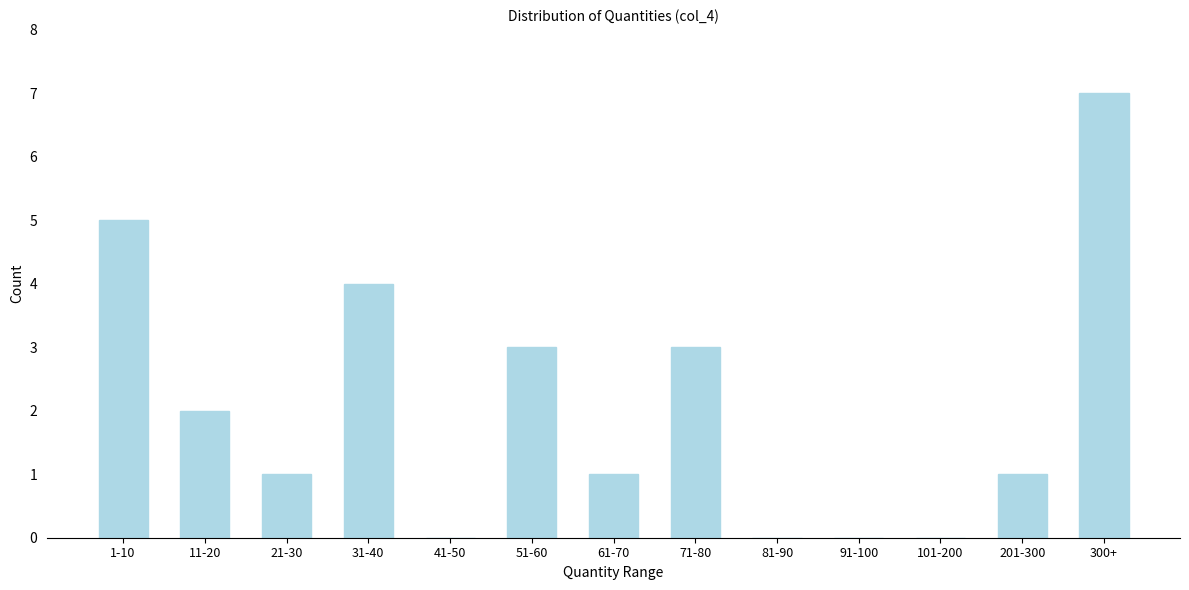

Reading right to left, extract all data points from this chart.

300+=7	201-300=1	101-200=0	91-100=0	81-90=0	71-80=3	61-70=1	51-60=3	41-50=0	31-40=4	21-30=1	11-20=2	1-10=5